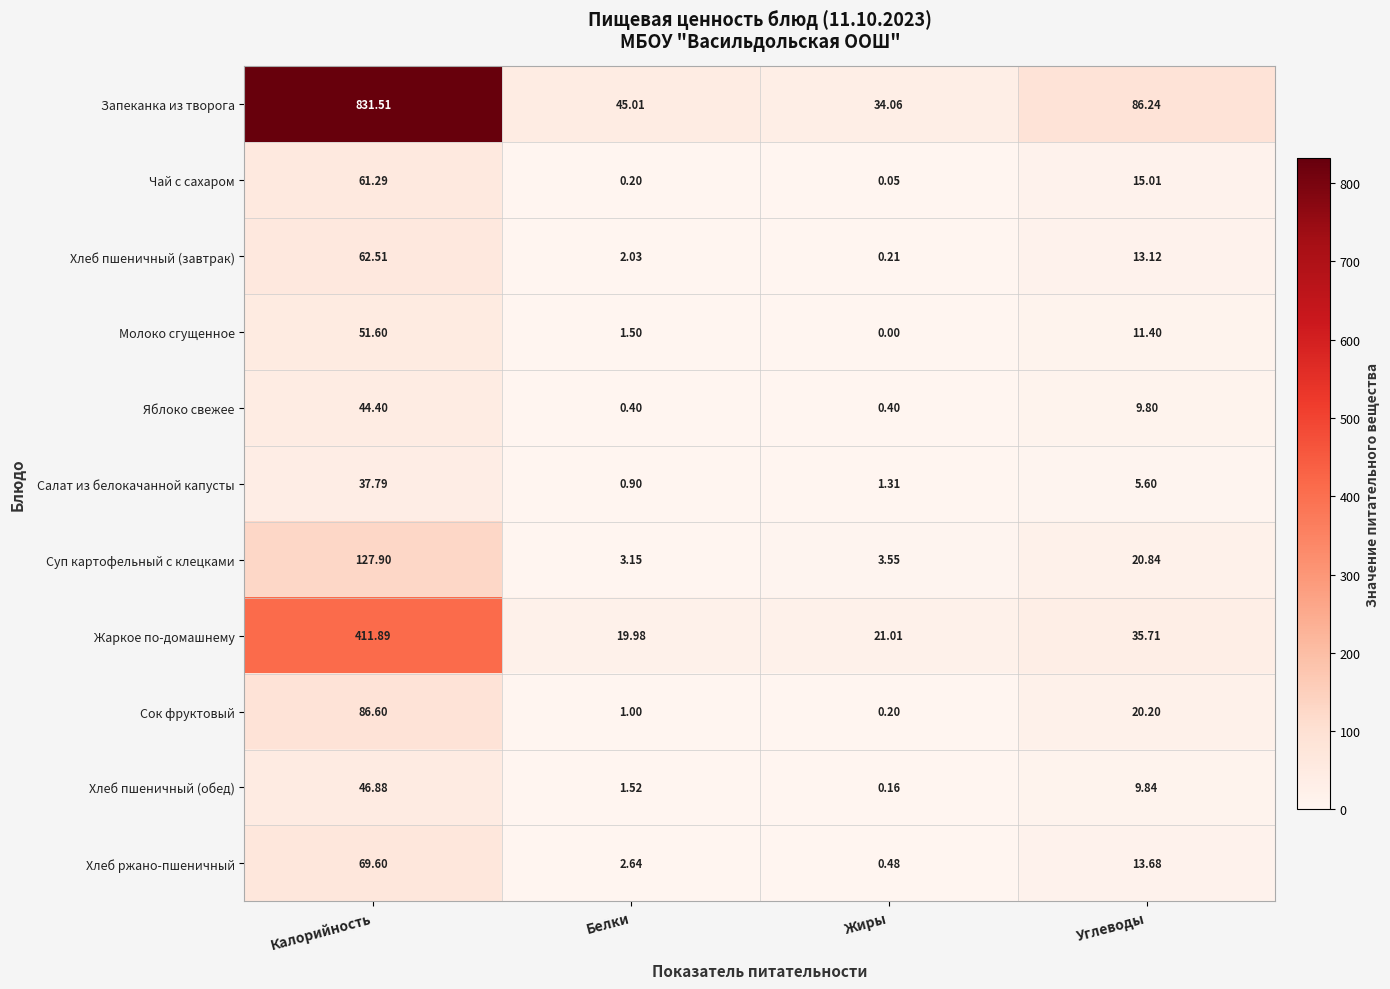

At which label does Хлеб пшеничный (обед) first exceed 9?

Калорийность